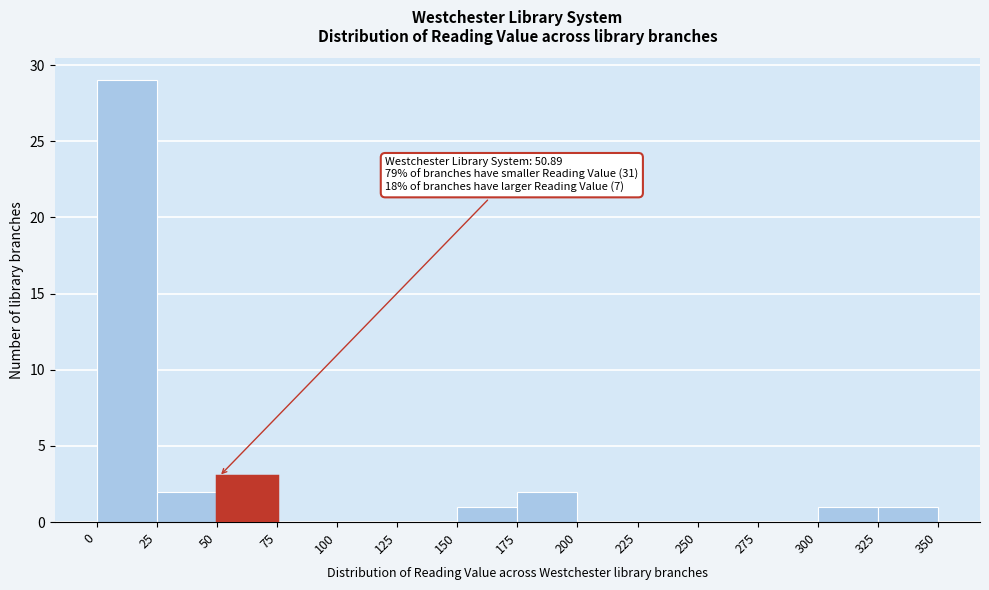

Over which range of the x-axis is the bar tallest?

0 to 25